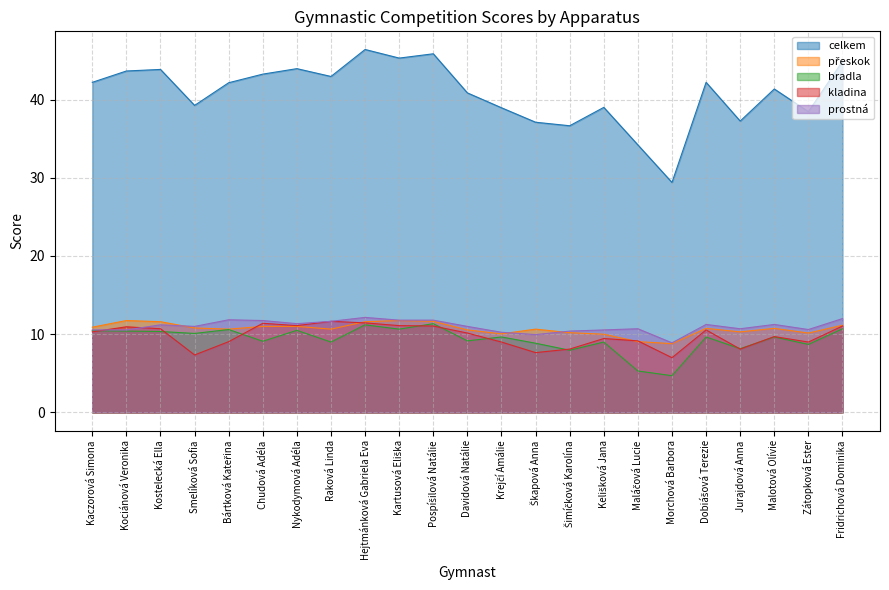

What is the difference between the celkem values at Fridrichová Dominika and Davidová Natálie?

4.1